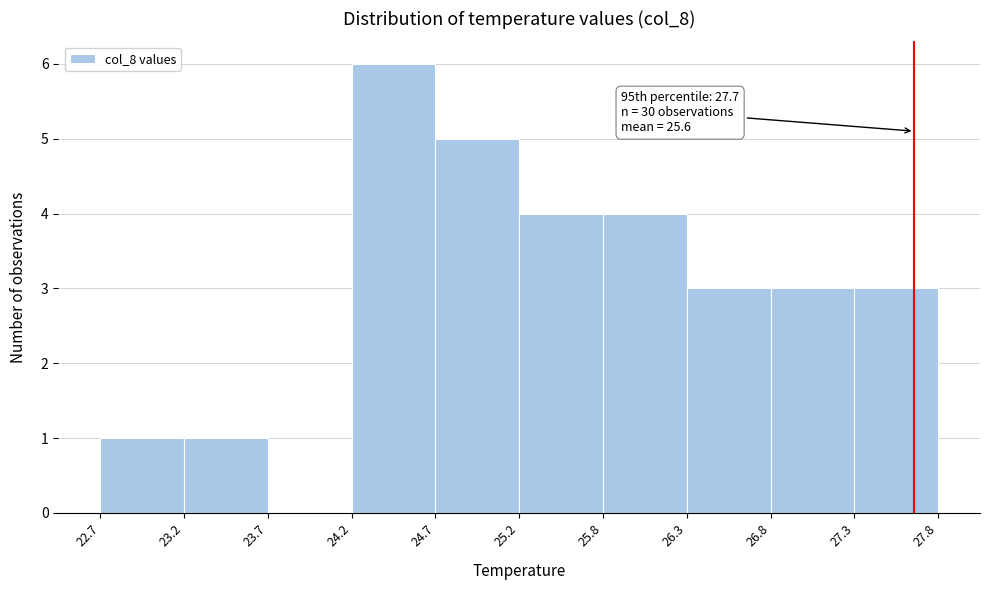

Over which range of the x-axis is the bar tallest?

24.2 to 24.7